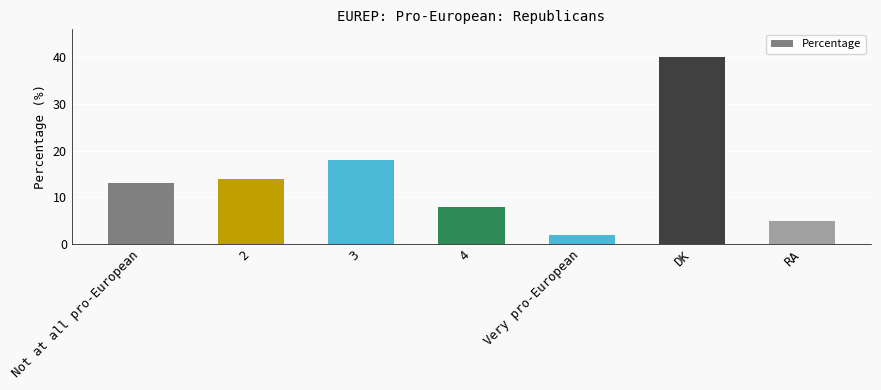

True or false: the data shows 19 at 2.

False